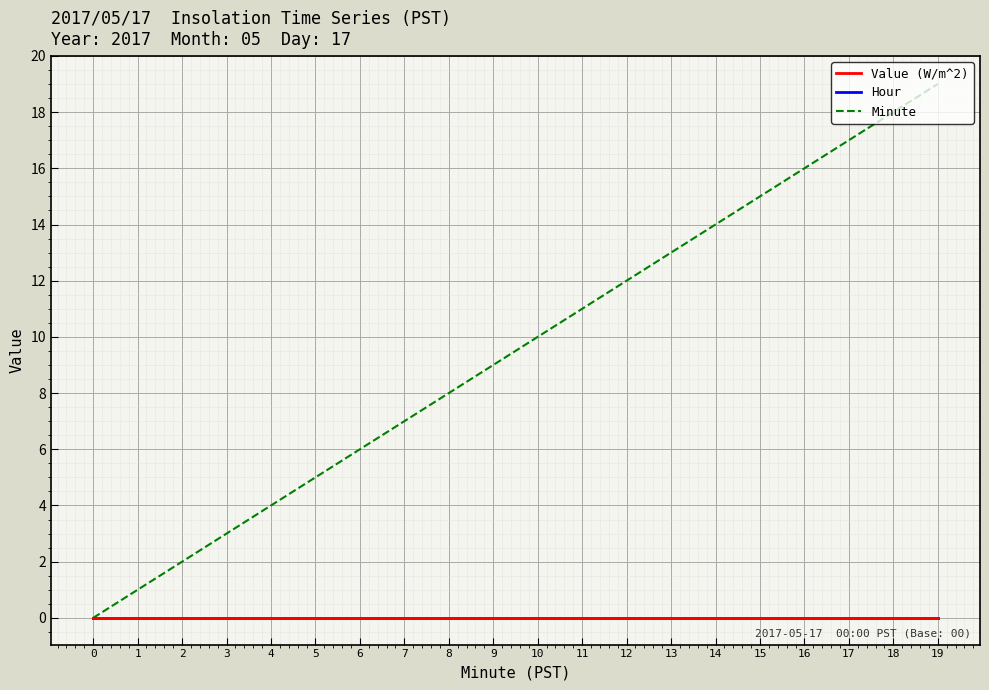

Does the chart display data point markers on the line(s)?

No